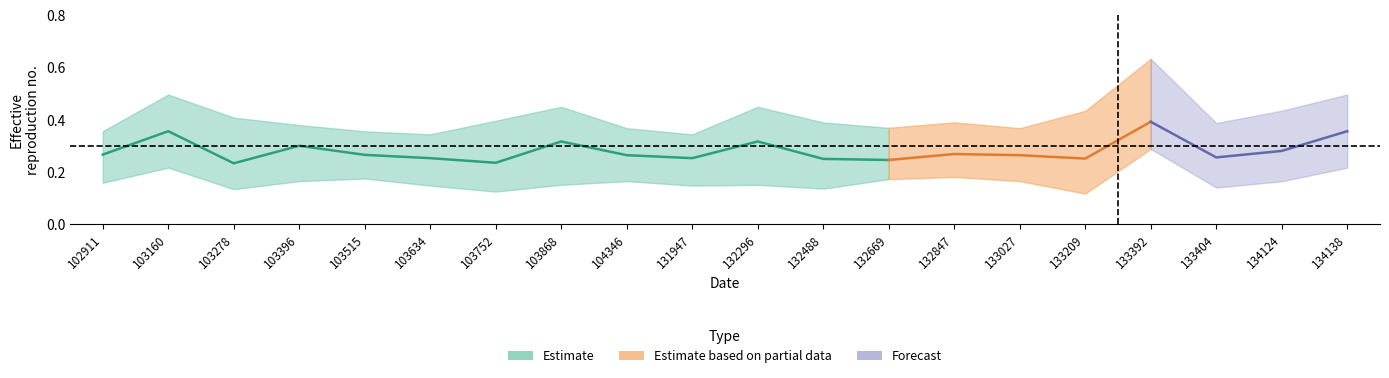

Which has a higher value, 103278 or 133404?

133404